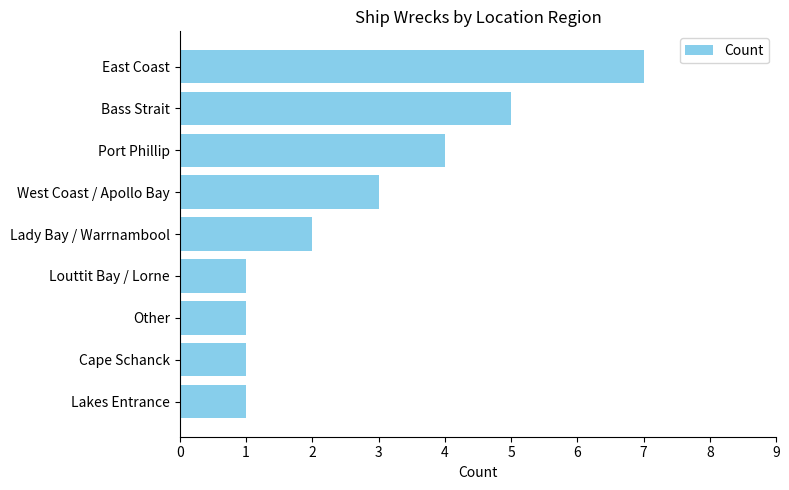

How many categories are shown in the chart?

9